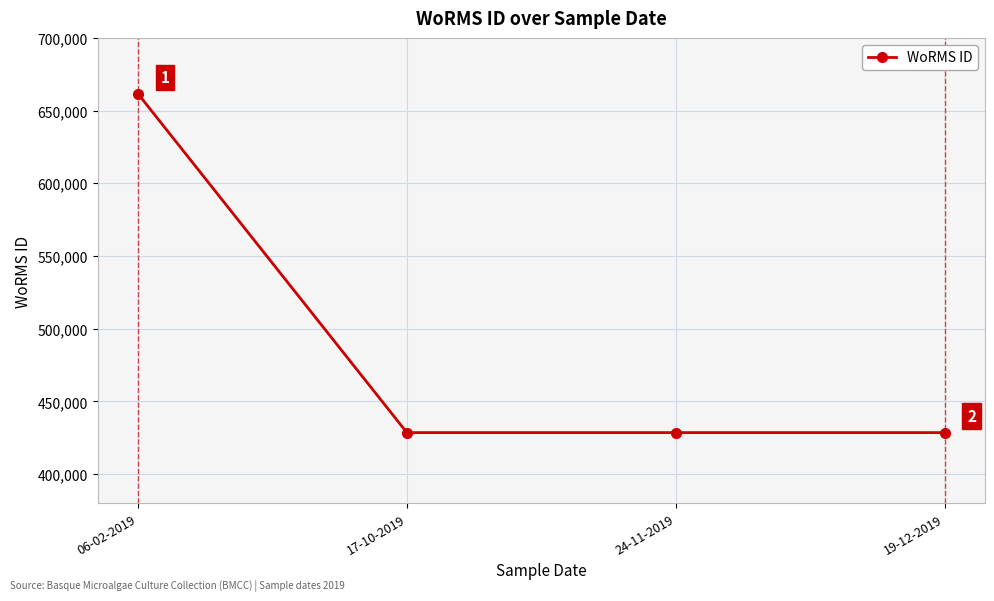

What is the smallest value displayed?

428522